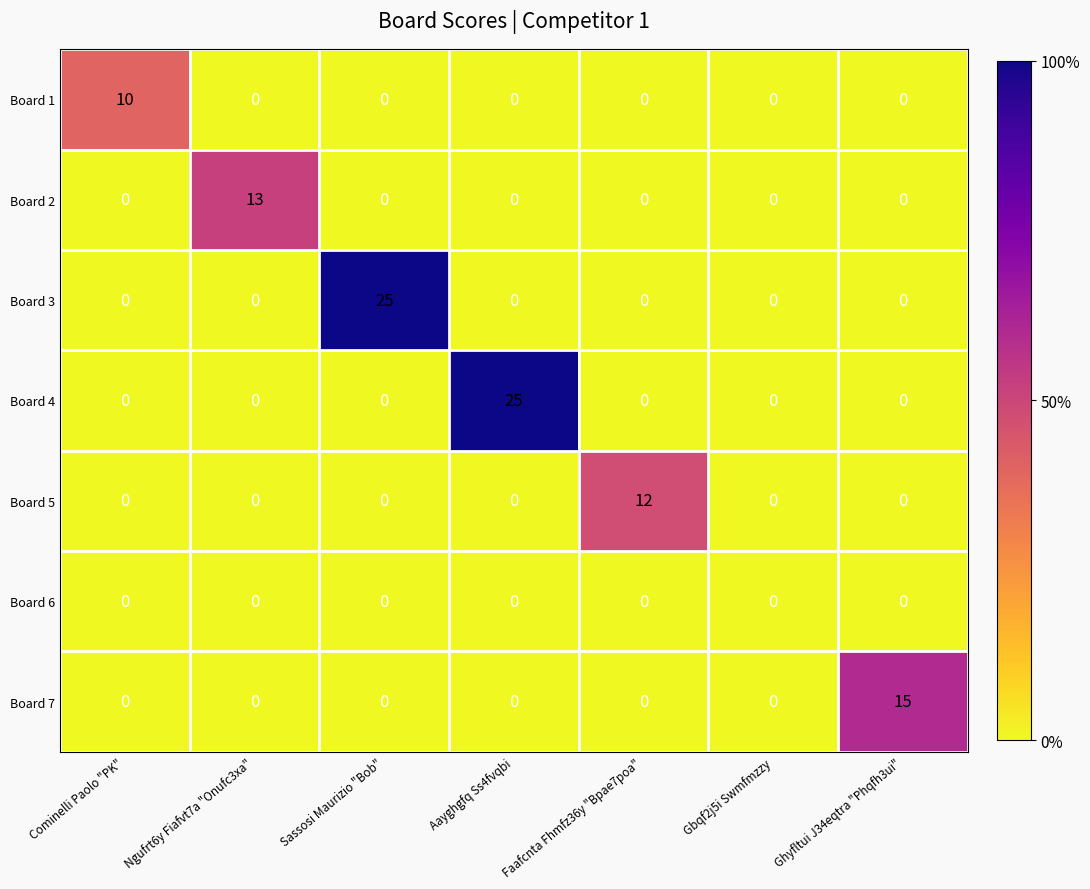

What is the maximum value shown in the chart?

25